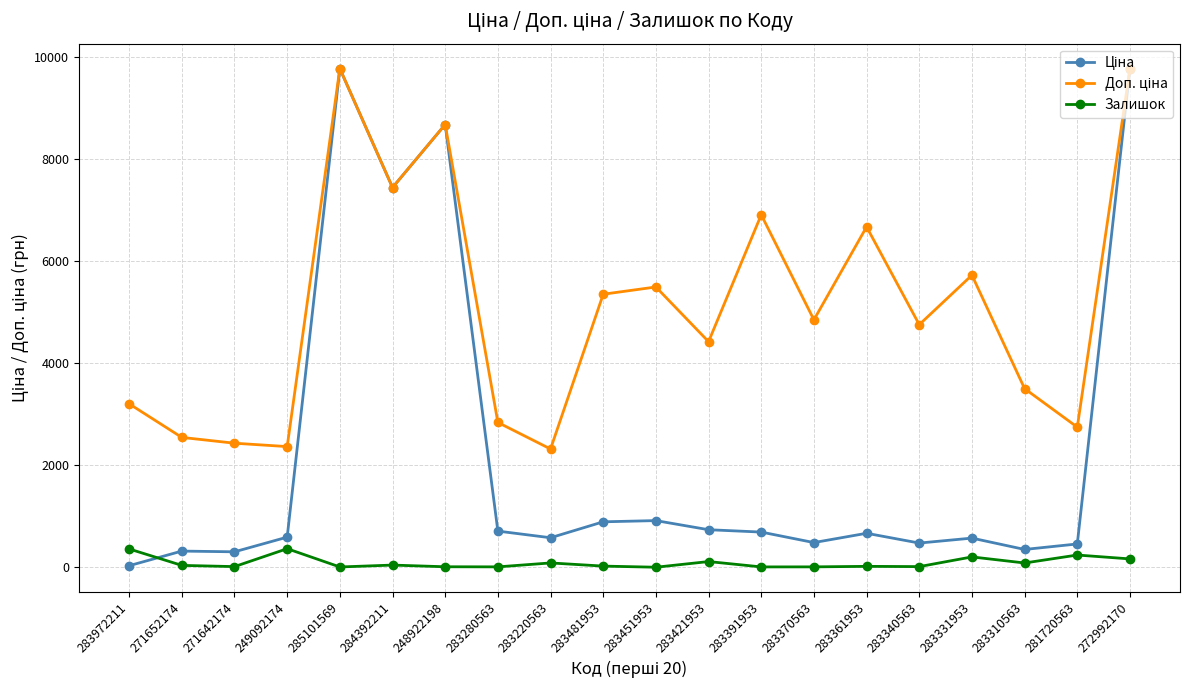

Where is the first local maximum for Залишок?

249092174